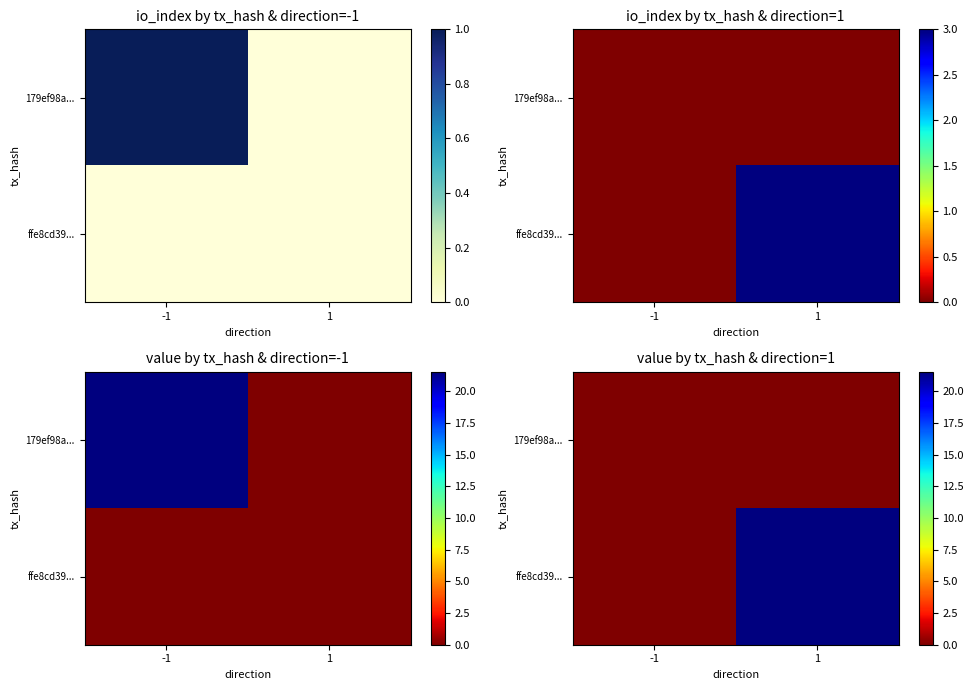

At which category is the sum across all series the highest?

1